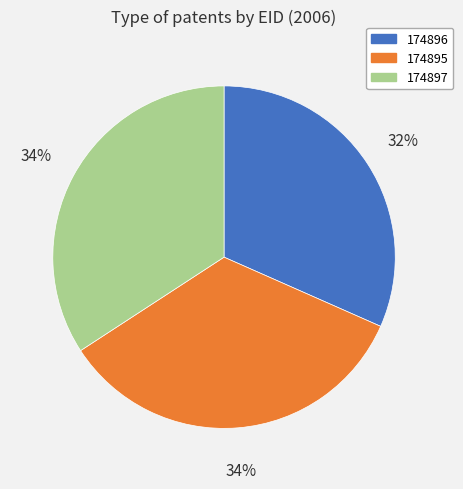

Is it true that 174897 is 27% of the pie?

False